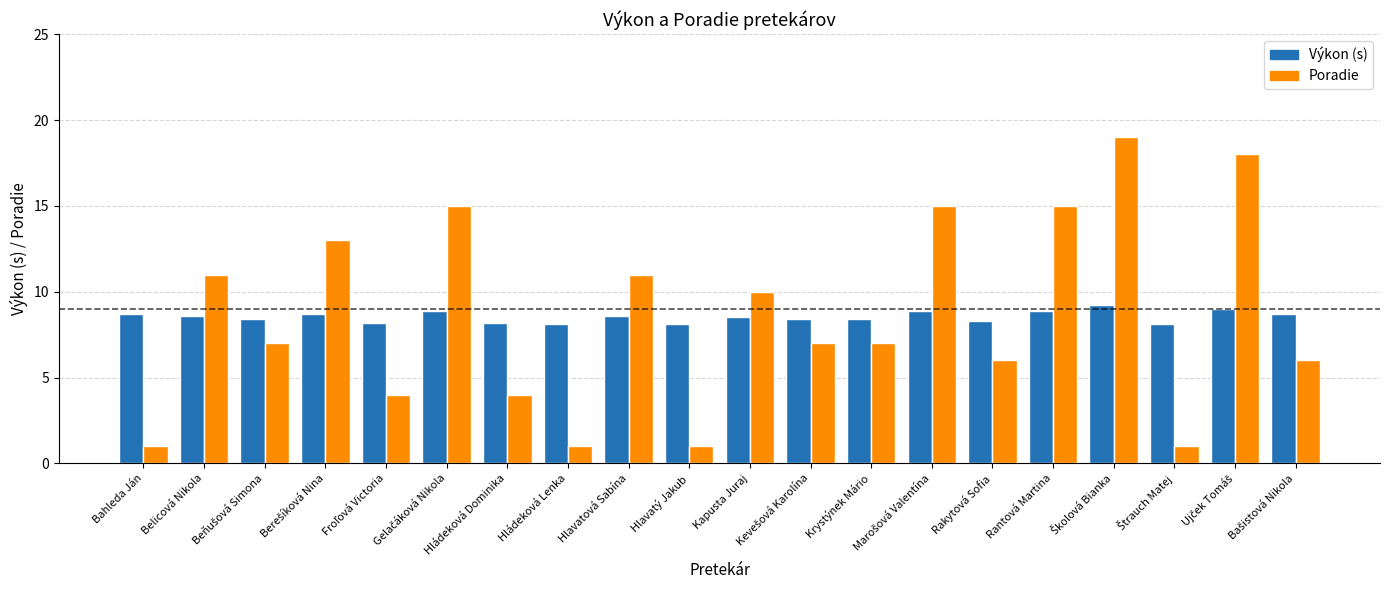

What is the total value across all series at Rakytová Sofia?

14.3